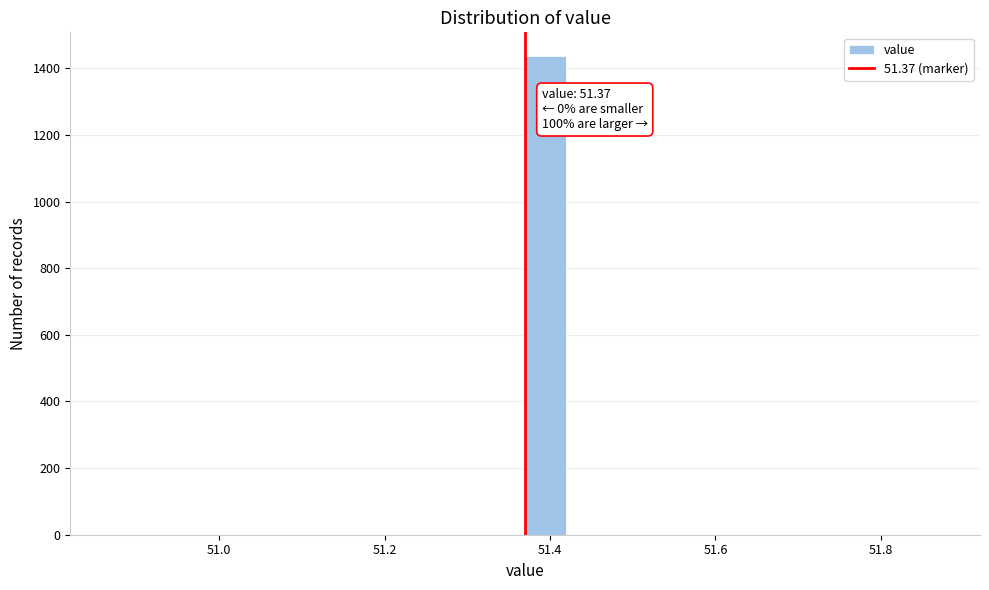

Around what value on the x-axis is the tallest bar? Give the approximate position of its centre, as read against the axis.

51.40